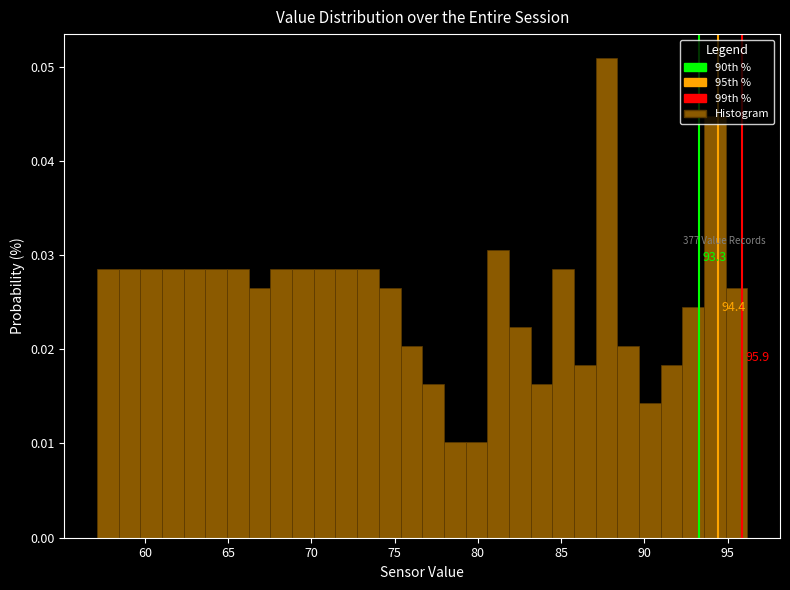

Read against the x-axis, roughly where is the centre of the tallest bar?

87.5